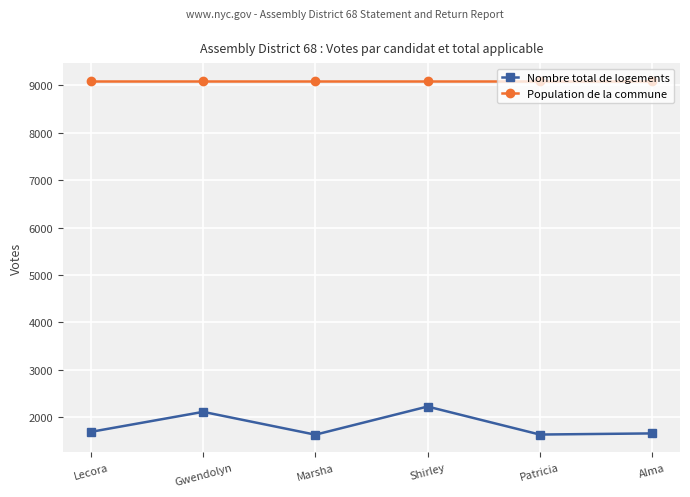

What position from the right is Patricia?

2